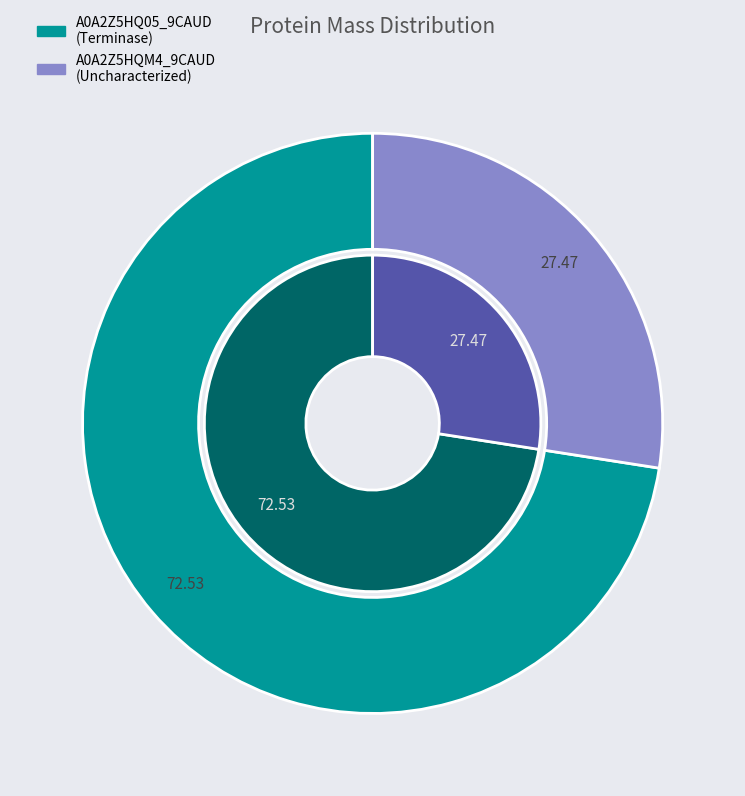

What percentage is NOT represented by tr|A0A2Z5HQM4|A0A2Z5HQM4_9CAUD?

72.5%